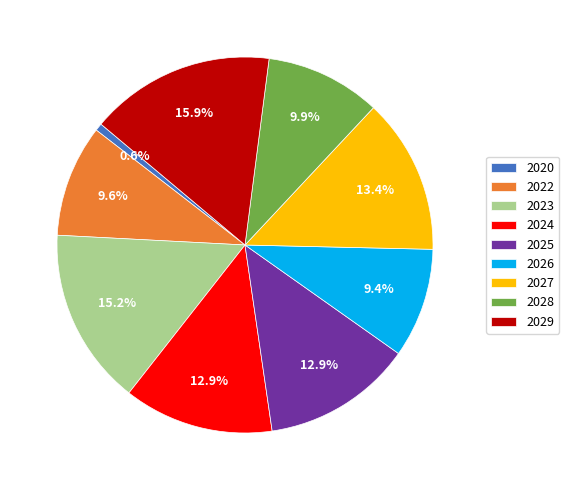

To the nearest percent, what is the difference between the 2025 and 2023 slice percentages?

2%